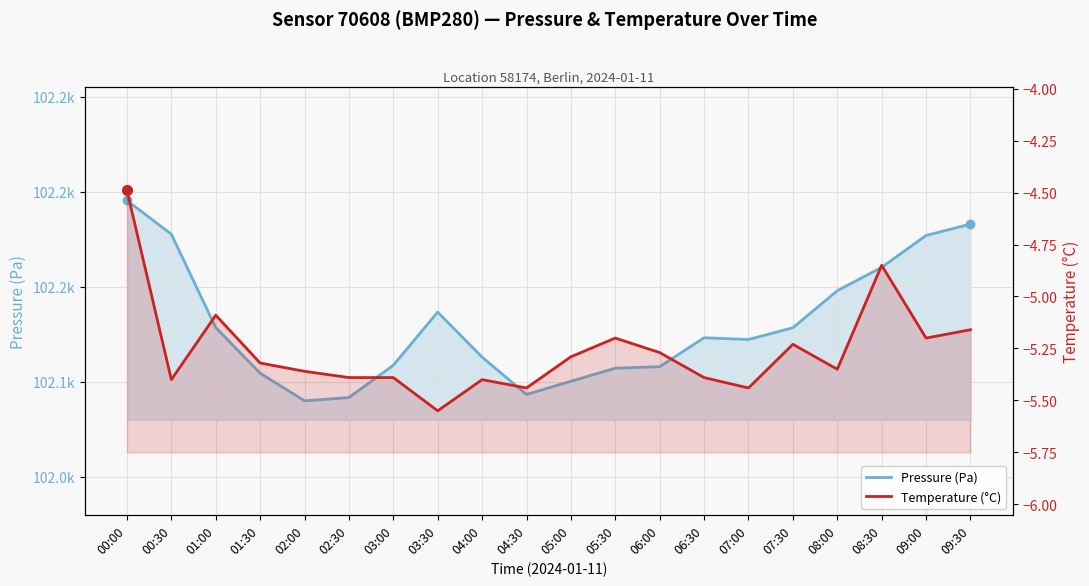

At which category does Pressure (Pa) reach its first local peak?

03:30